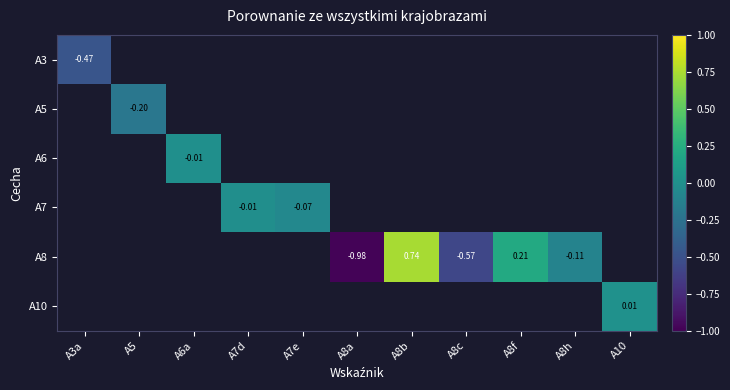

Count the number of categories in the chart.

11